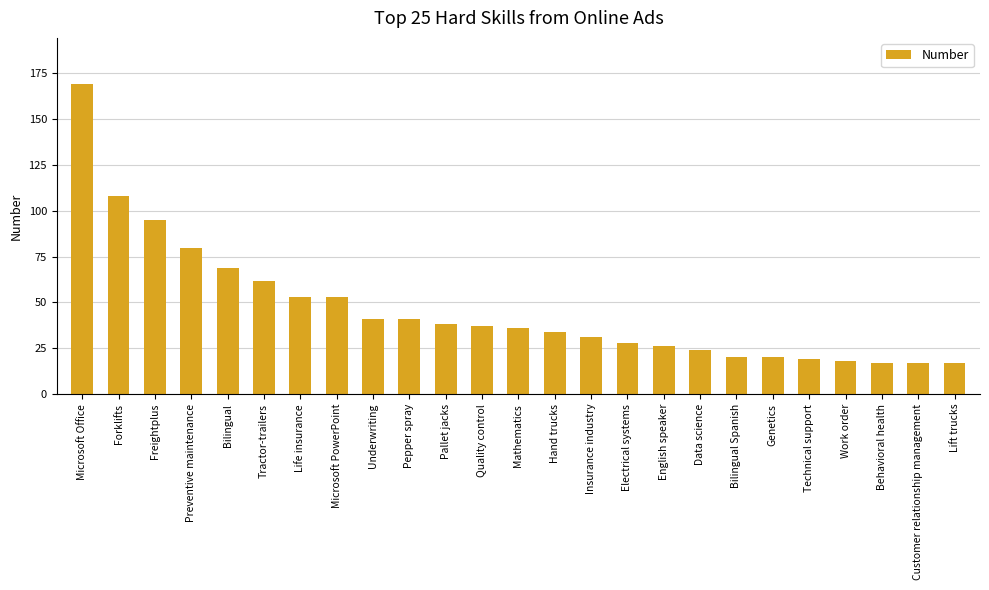

Where is the data nearest to the value 93?

Freightplus